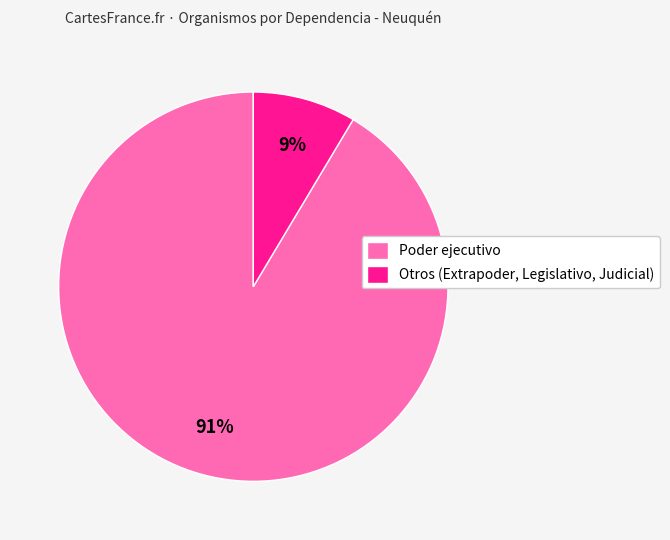

Which category has the biggest portion of the pie?

Poder ejecutivo